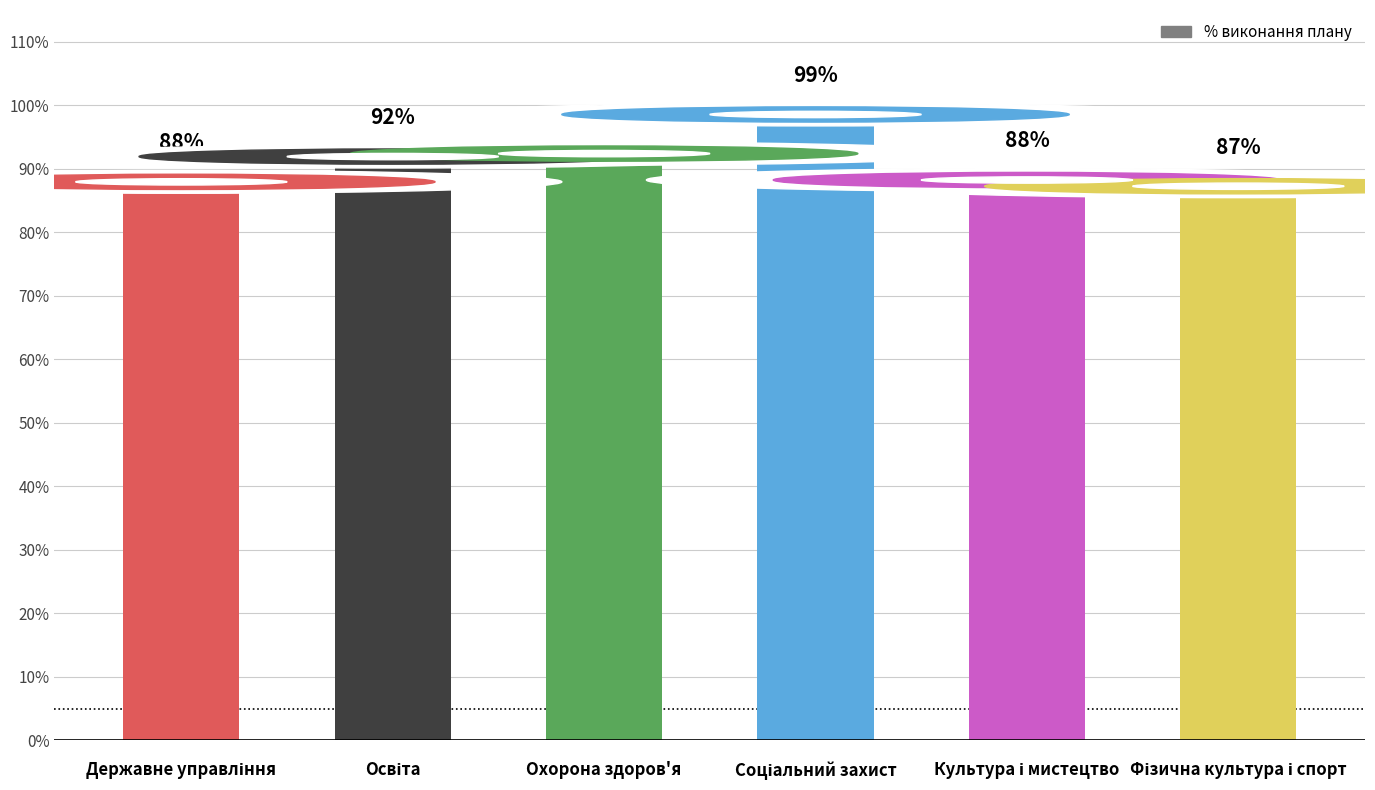

What is the average value?

91.0